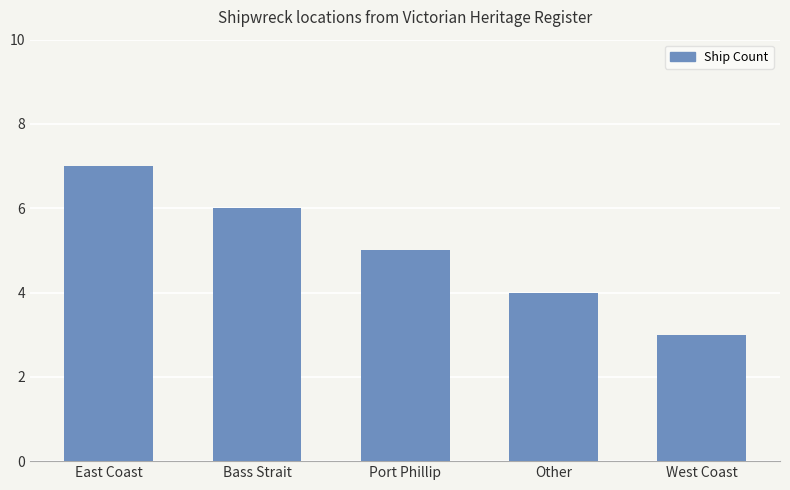

Reading right to left, extract all data points from this chart.

3	4	5	6	7